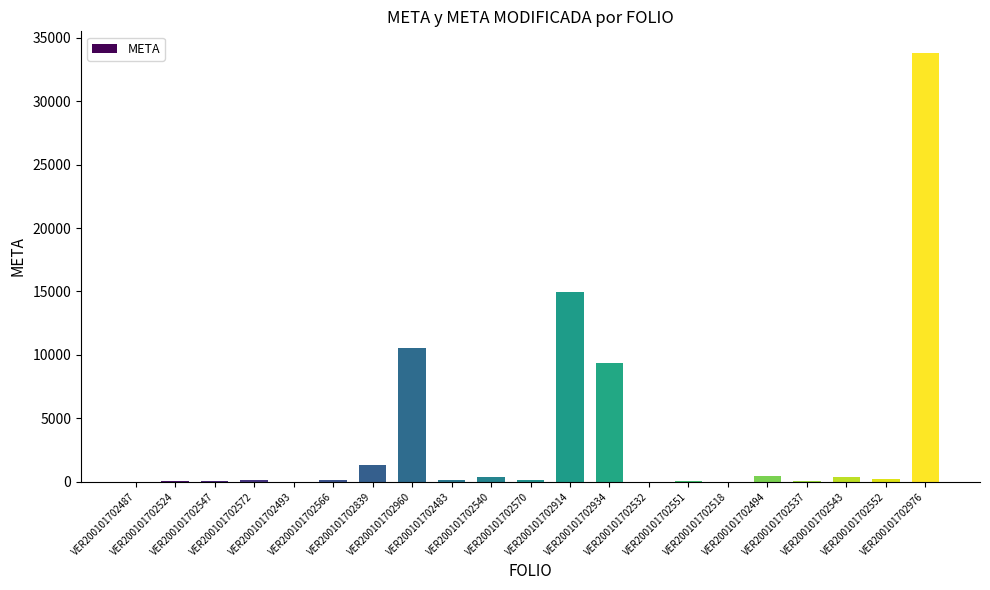

What is the ratio of the value at VER200101702494 to the value at VER200101702552?

1.9